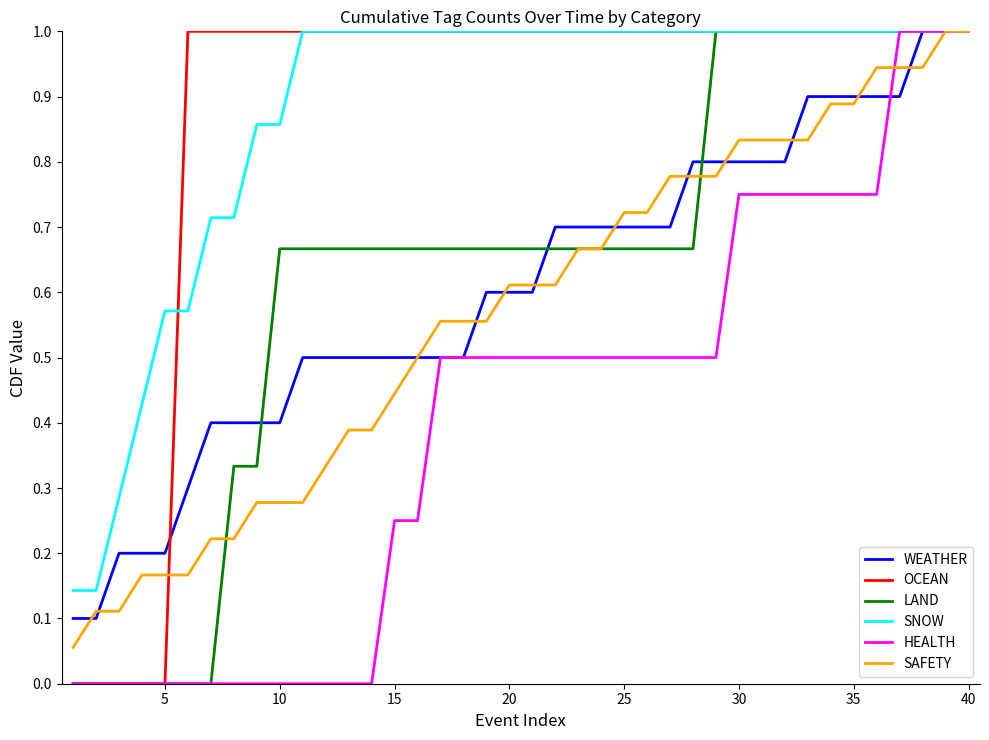

What is the highest value of the LAND series?

1.0